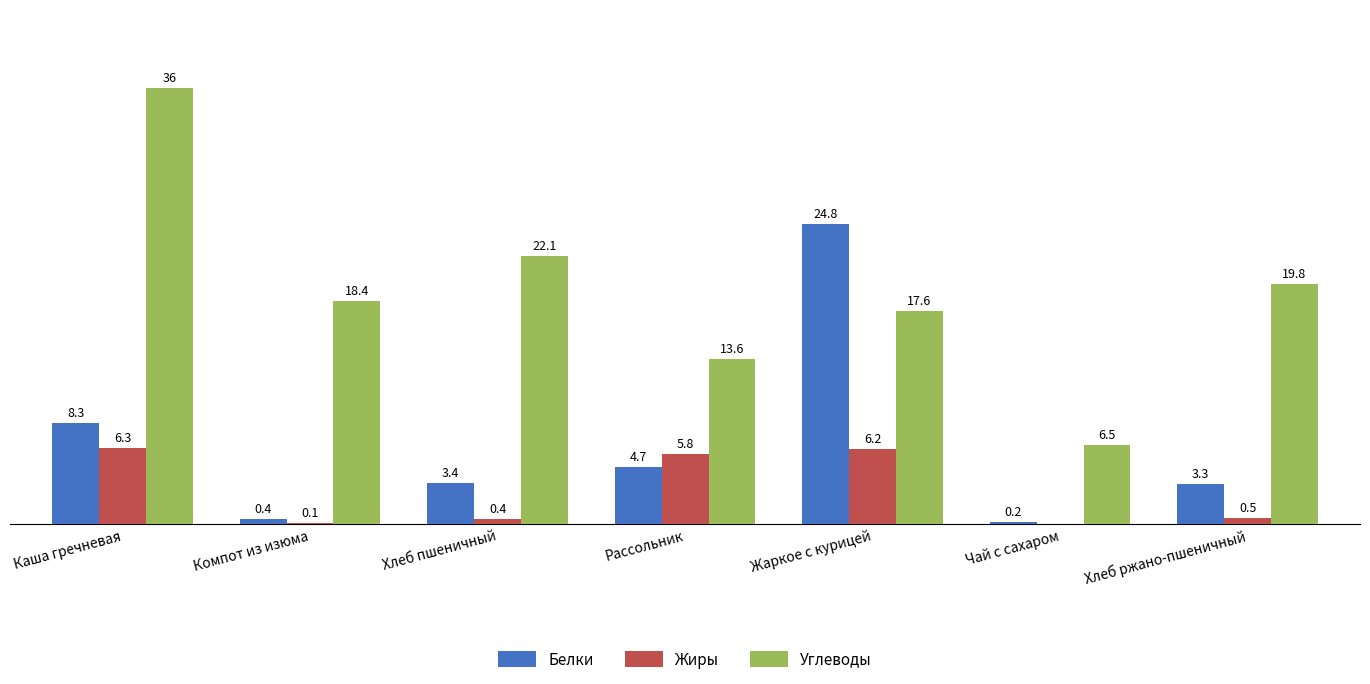

At which category is the sum across all series the highest?

Каша гречневая